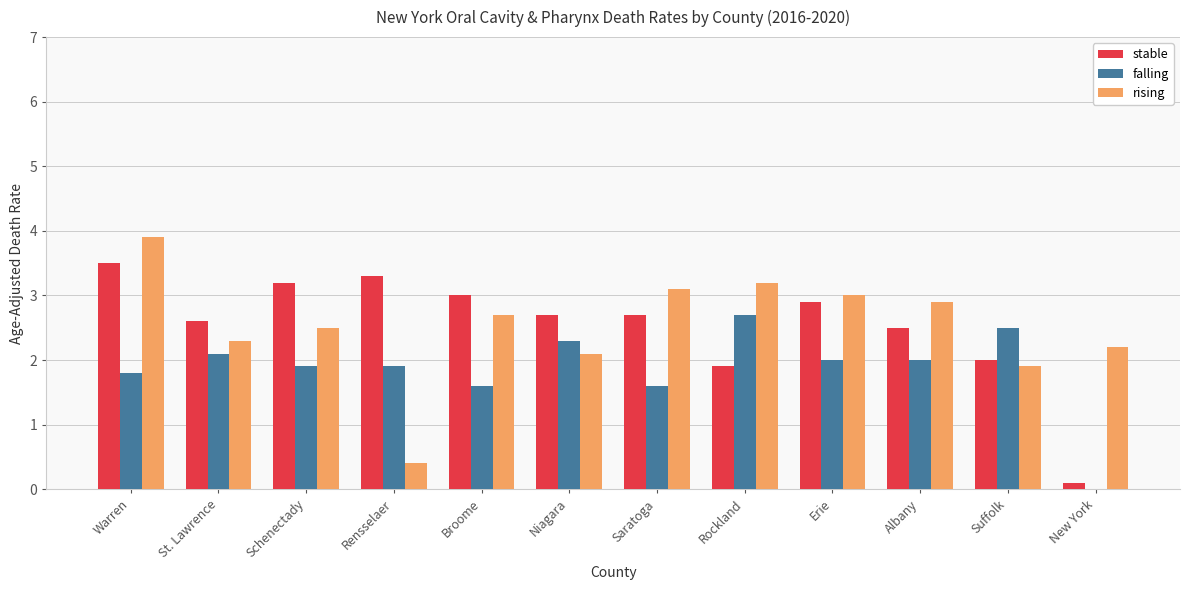

List the series in order of their peak value, highest first.

rising, stable, falling